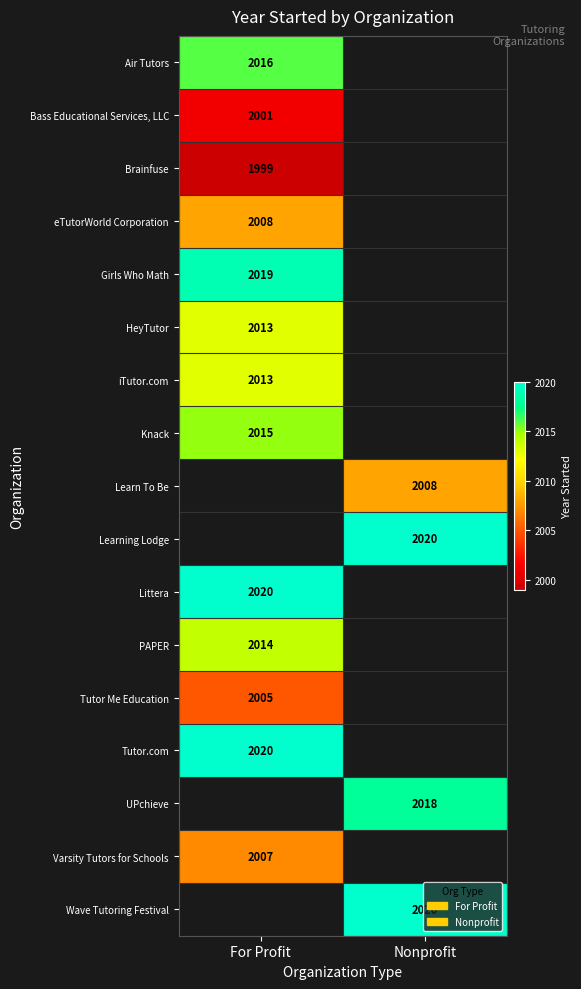

True or false: Learn To Be has a value of 2008 at Nonprofit.

True